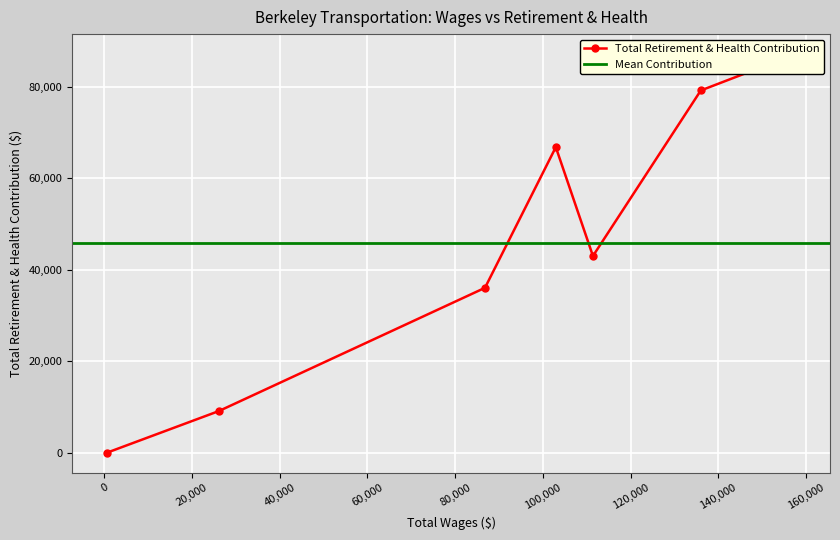

What is the change in value from 111422.0 to 513.0?

-43031